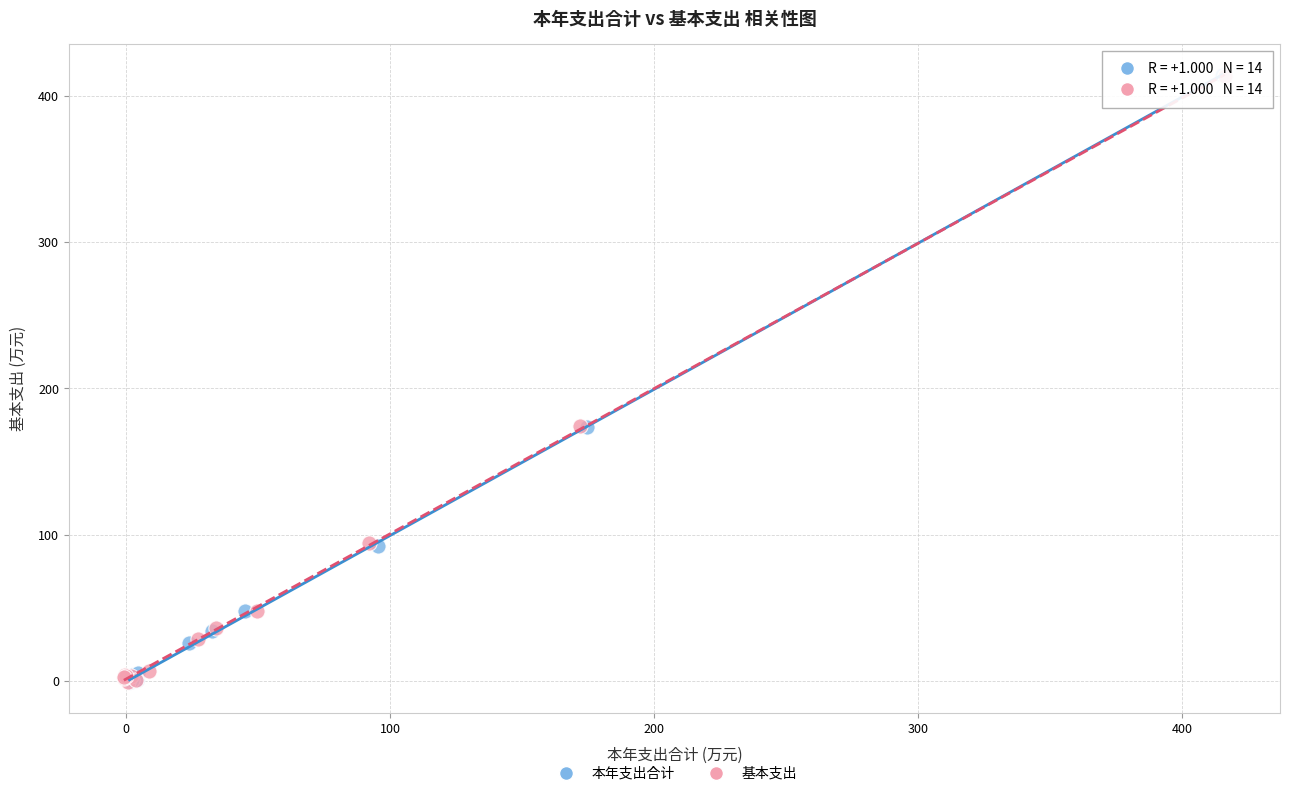

Which series has the largest Y range (max minus min)?

本年支出合计